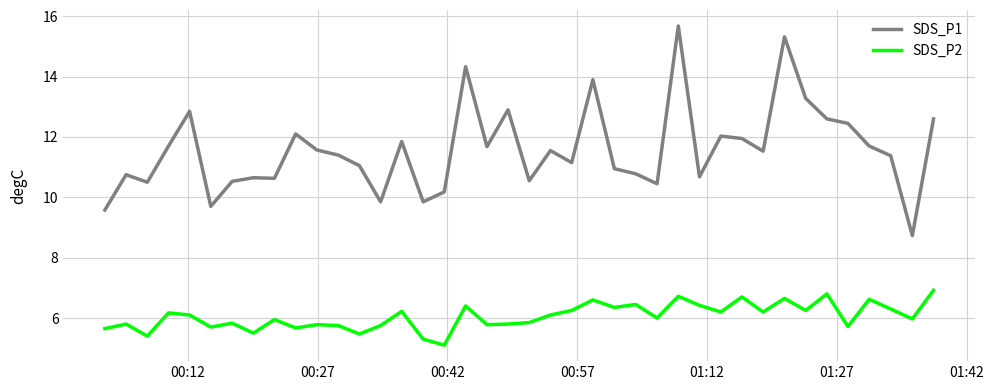

What is the maximum value shown in the chart?

15.7